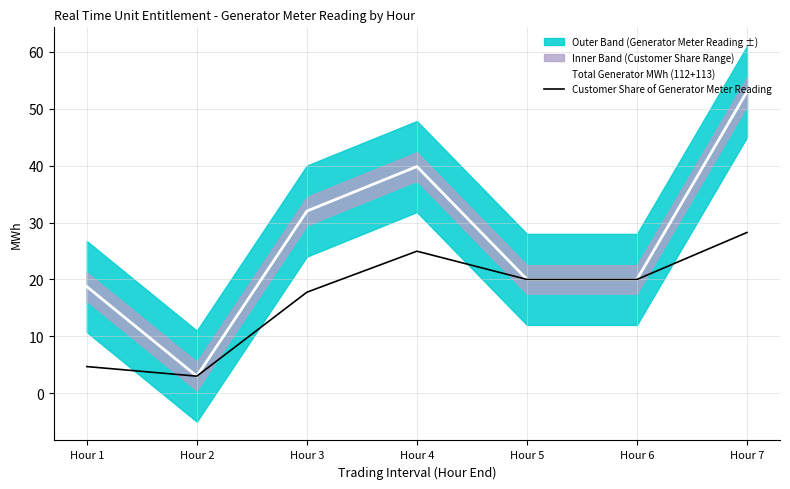

What is the difference between the Customer Share of Generator Meter Reading values at Hour 7 and Hour 6?

8.2